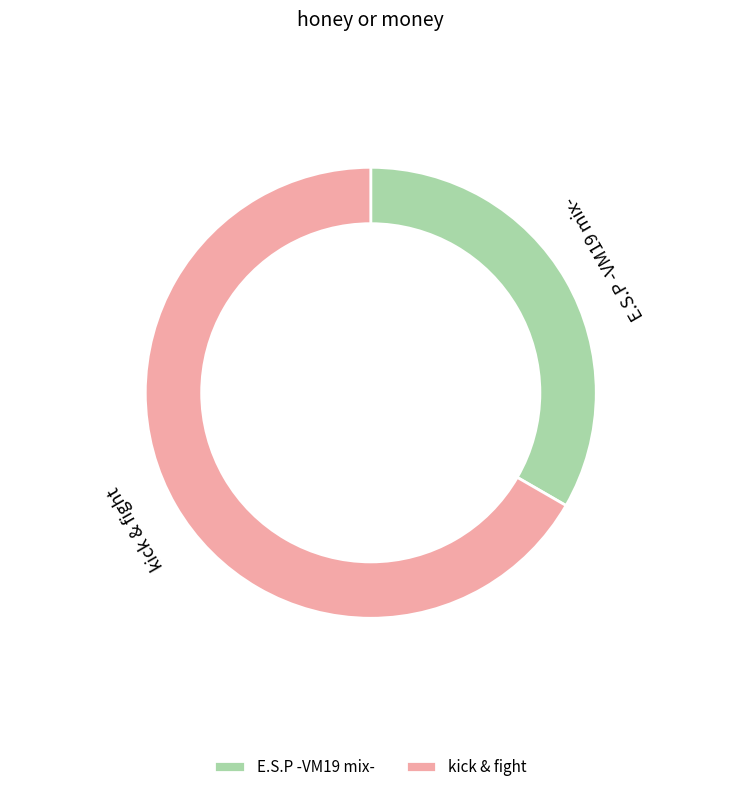

How many slices are in this pie chart?

2